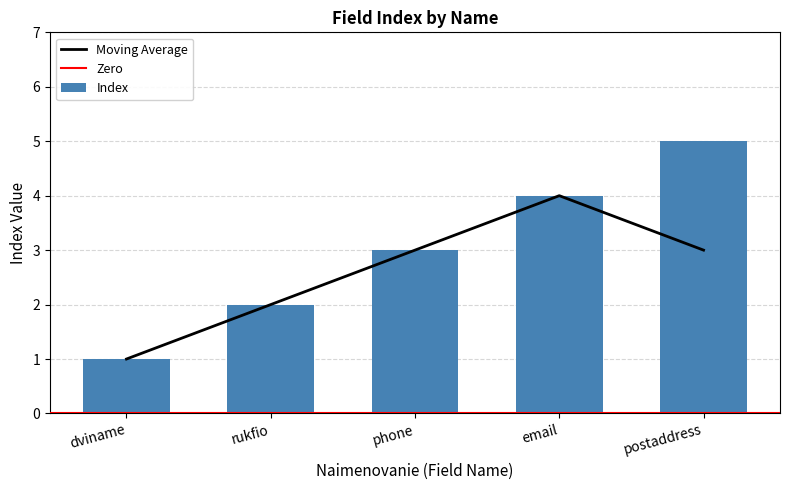

What is the change in value from dviname to email?

+3